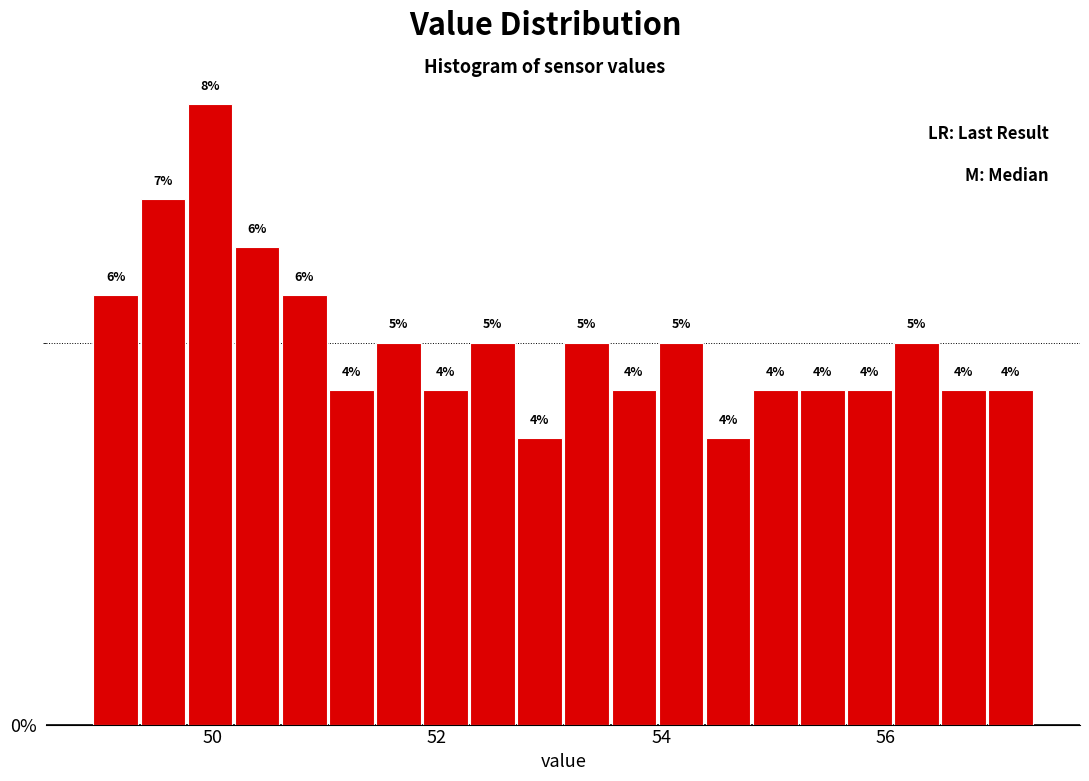

Around what value on the x-axis is the tallest bar? Give the approximate position of its centre, as read against the axis.

50.0